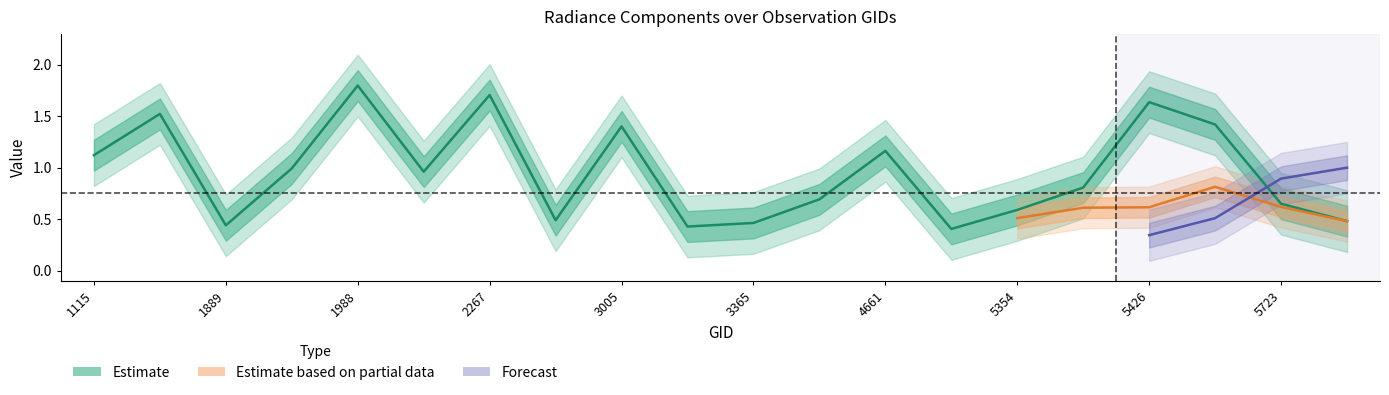

The value of rade9_aggzone_norm at 0 is 0.4. True or false?

False